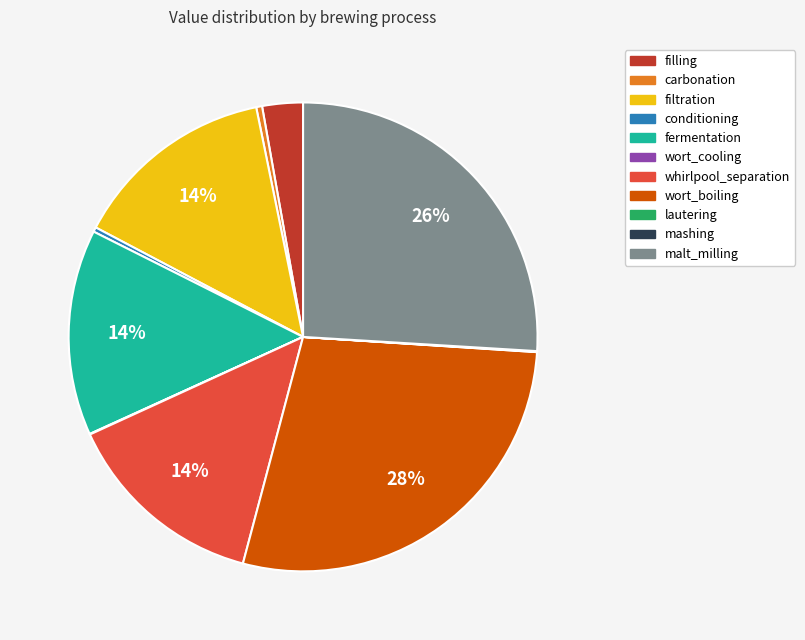

True or false: conditioning accounts for 0% of the total.

True